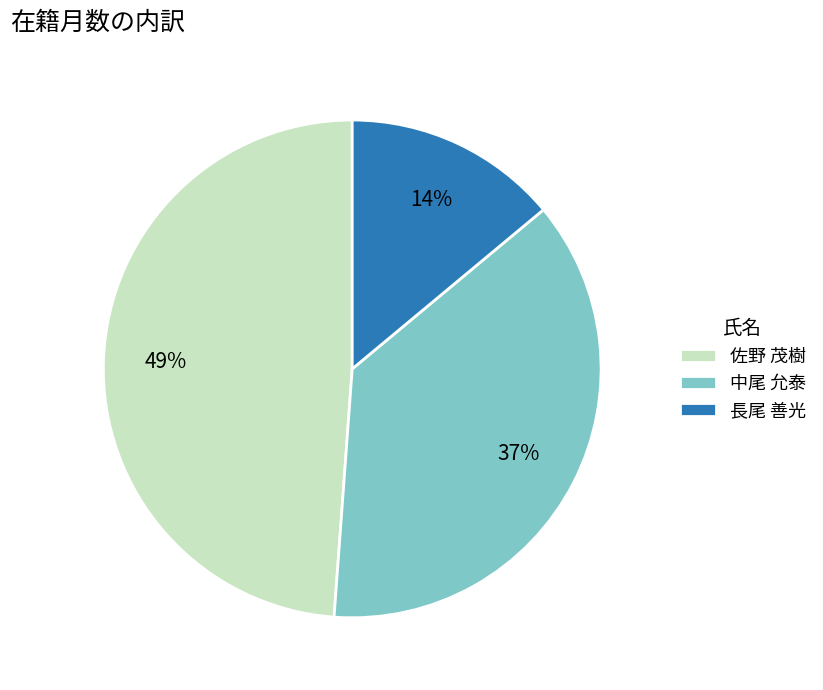

True or false: 中尾 允泰 accounts for 37% of the total.

True